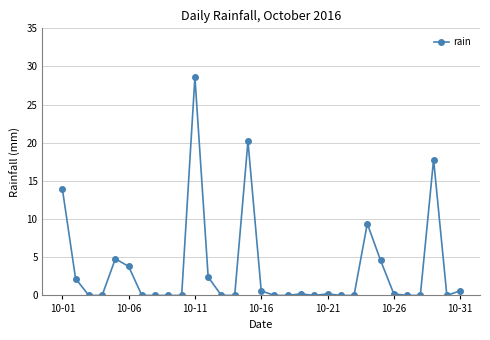

What is the difference between the second highest and minimum values?

20.2